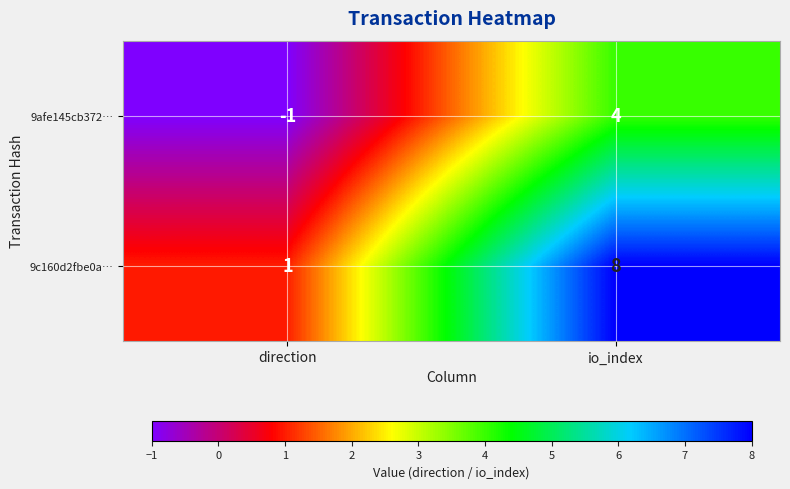

The value of 9afe145cb372… at direction is -1. True or false?

True